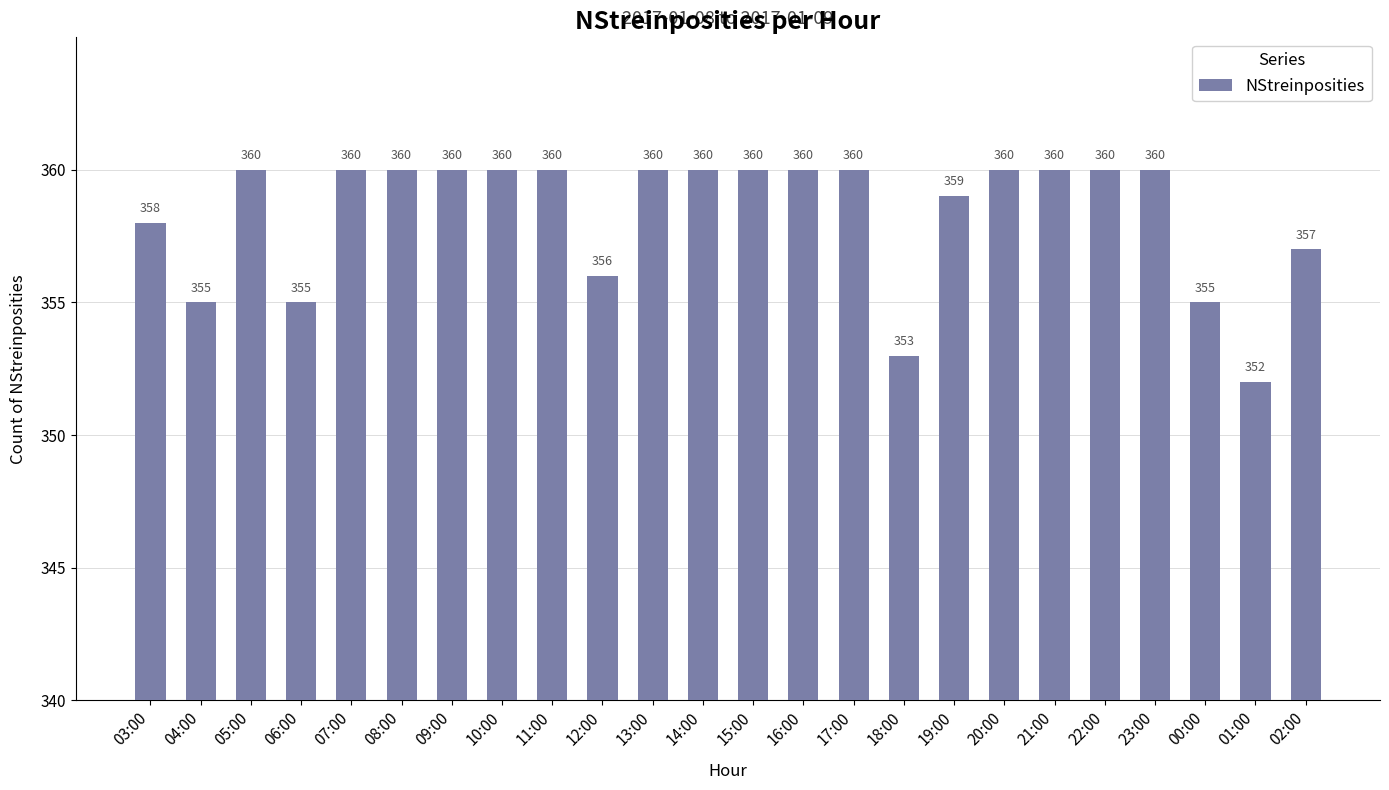

What is the ratio of the value at 11:00 to the value at 10:00?

1.0